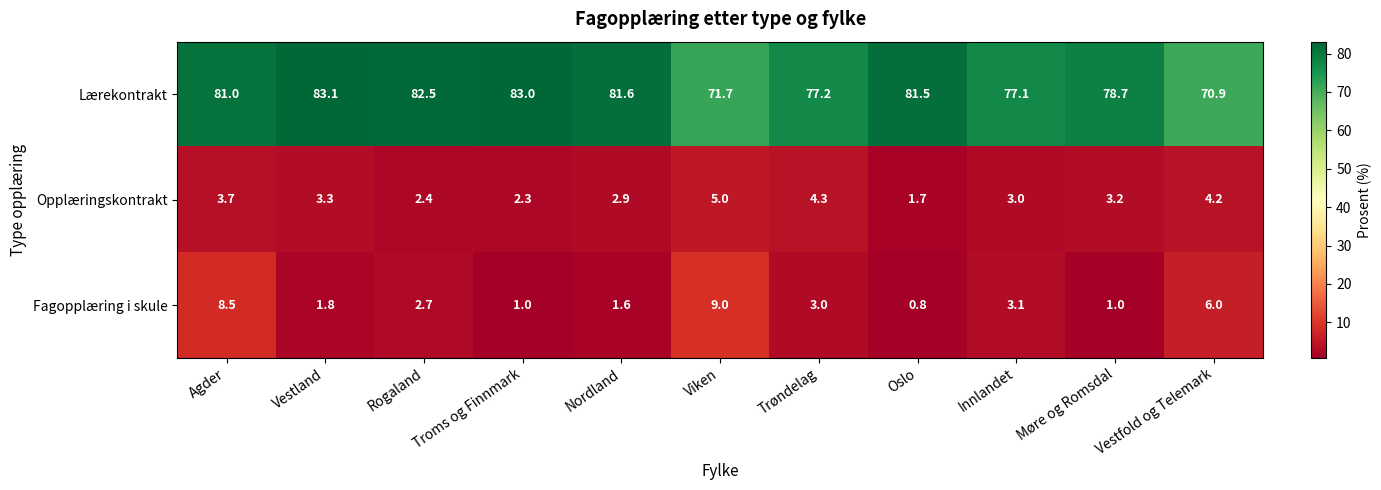

Which category has the lowest value across all series?

Oslo